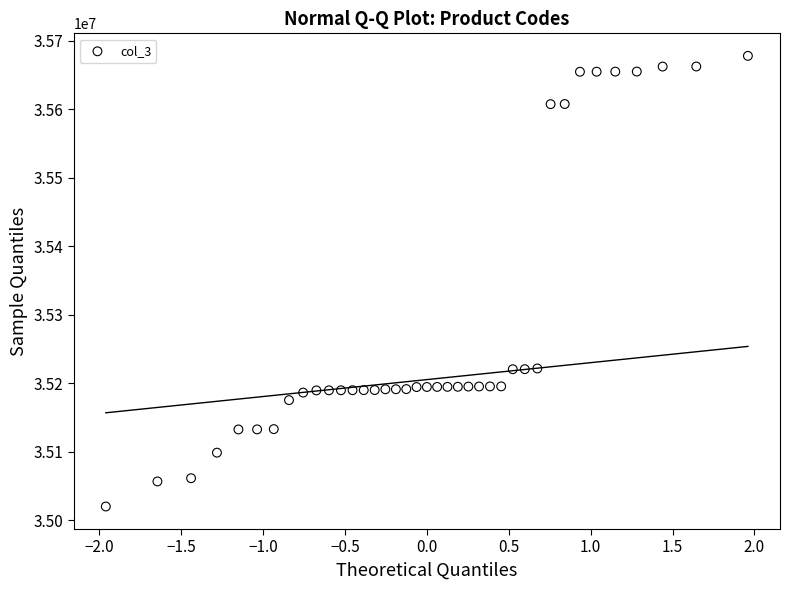

What is the range of Y values (max minus min)?

657886